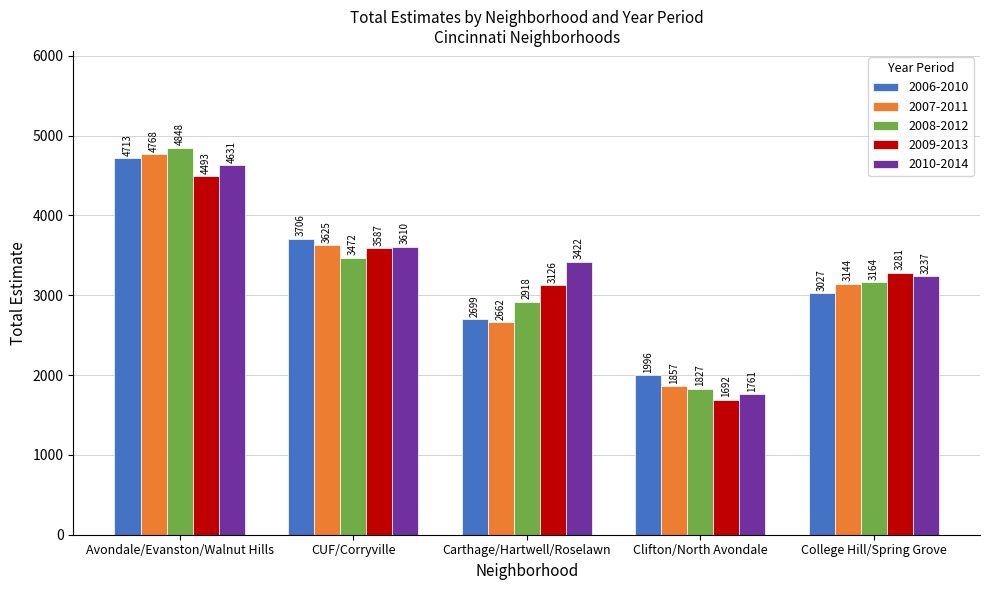

How many groups of bars are there?

5